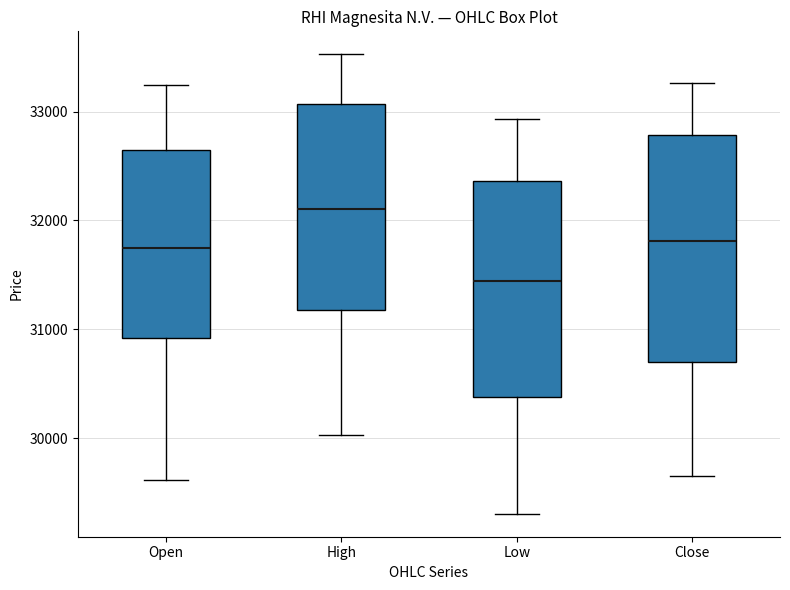

Where does the upper whisker of the box for Low end on the y-axis? The values are not printed on the chart, so give them approximately, as read against the axis.

32900